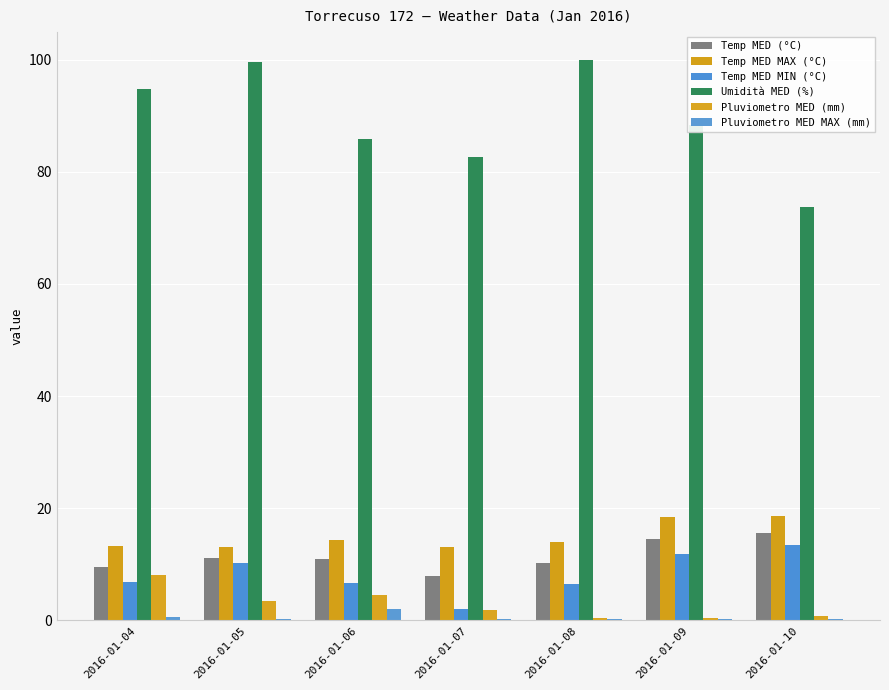

The Pluviometro MED (mm) series shows 4.6 at 2016-01-06. True or false?

True